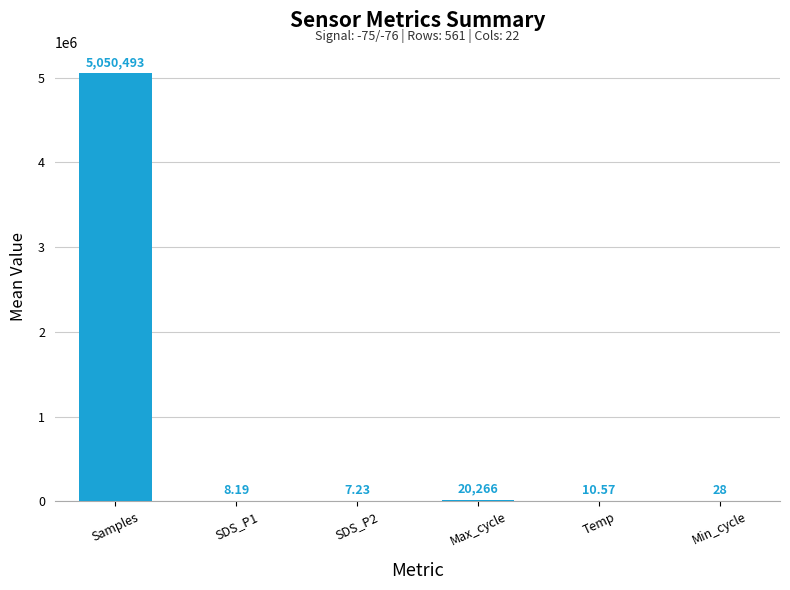

Which has a higher value, Samples or Max_cycle?

Samples